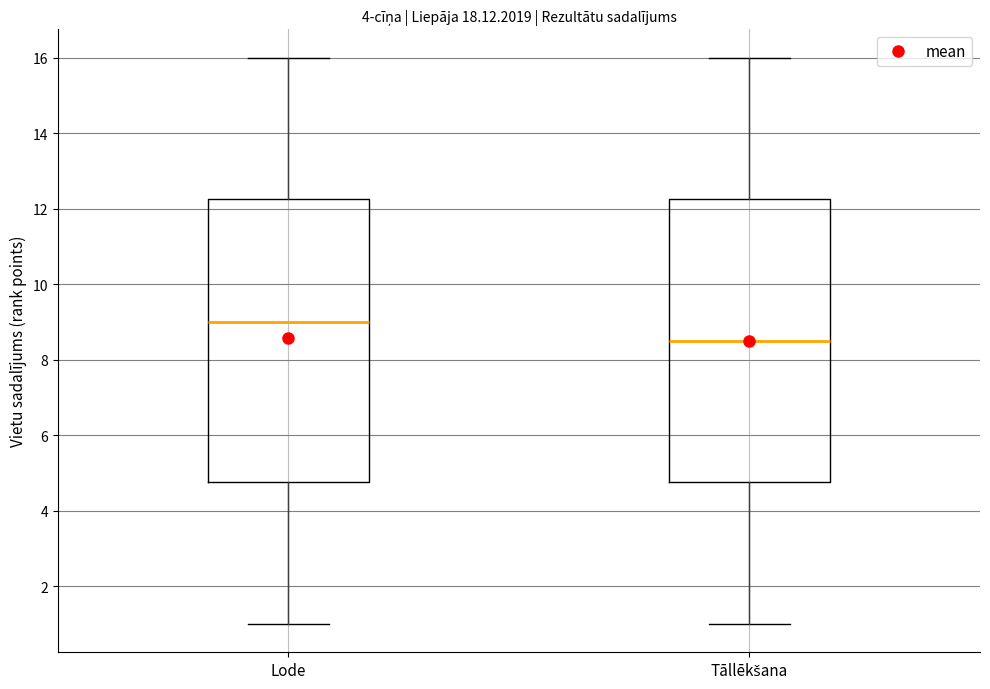

Which box has the highest median line?

Lode